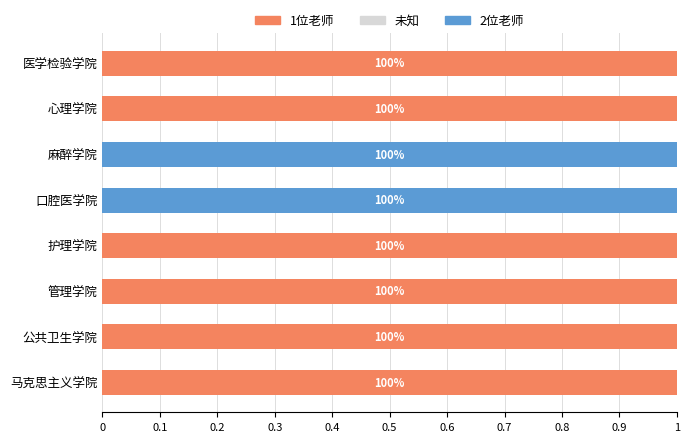

How many bars are there in each group?

3